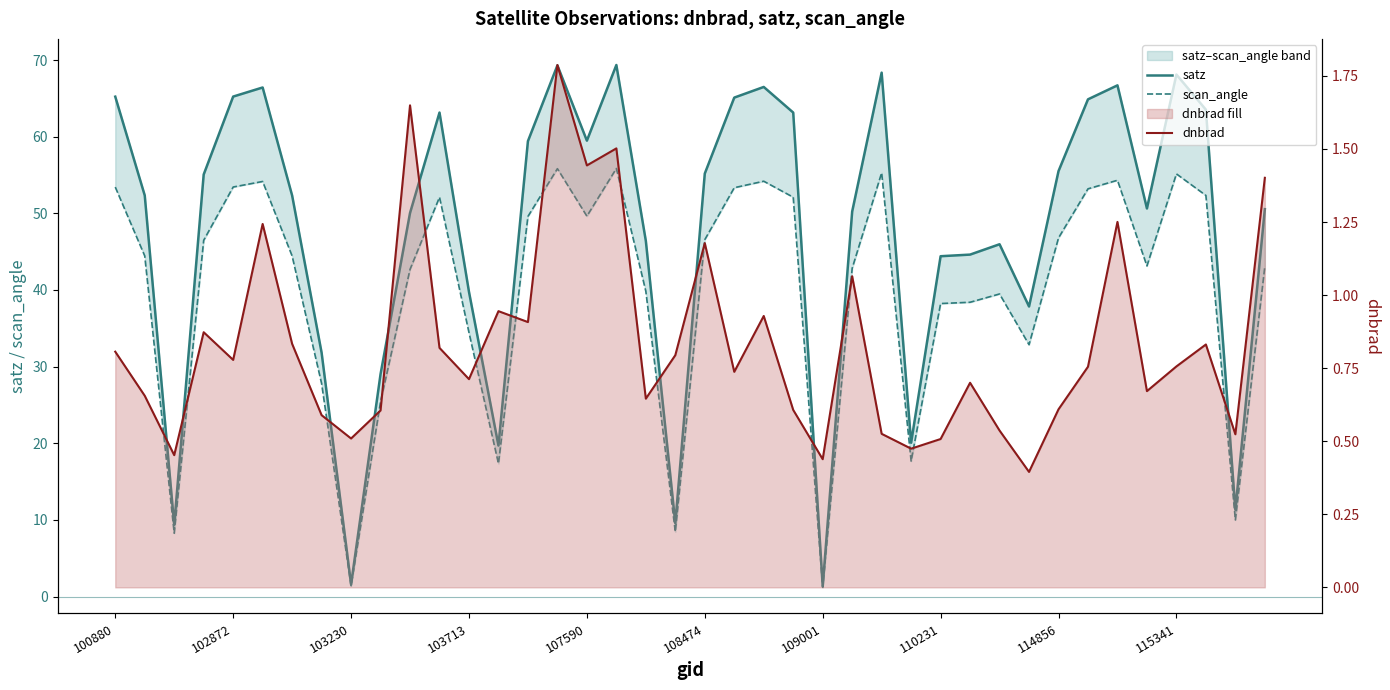

How many interior local peaks does the satz series have?

9